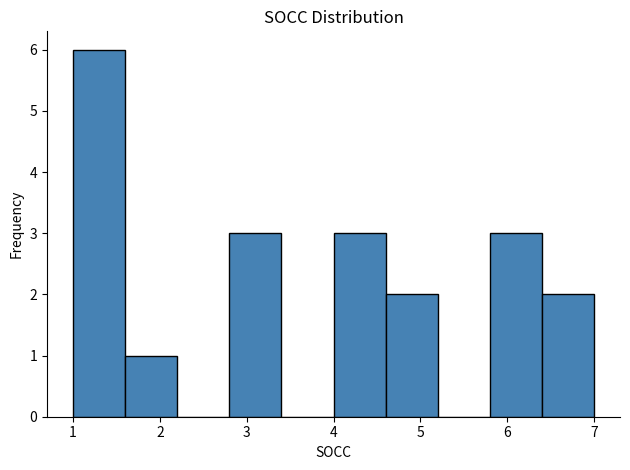

How tall is the bar that spans 4.0 to 4.6 on the x-axis? The values are not printed on the chart, so give them approximately, as read against the axis.

3